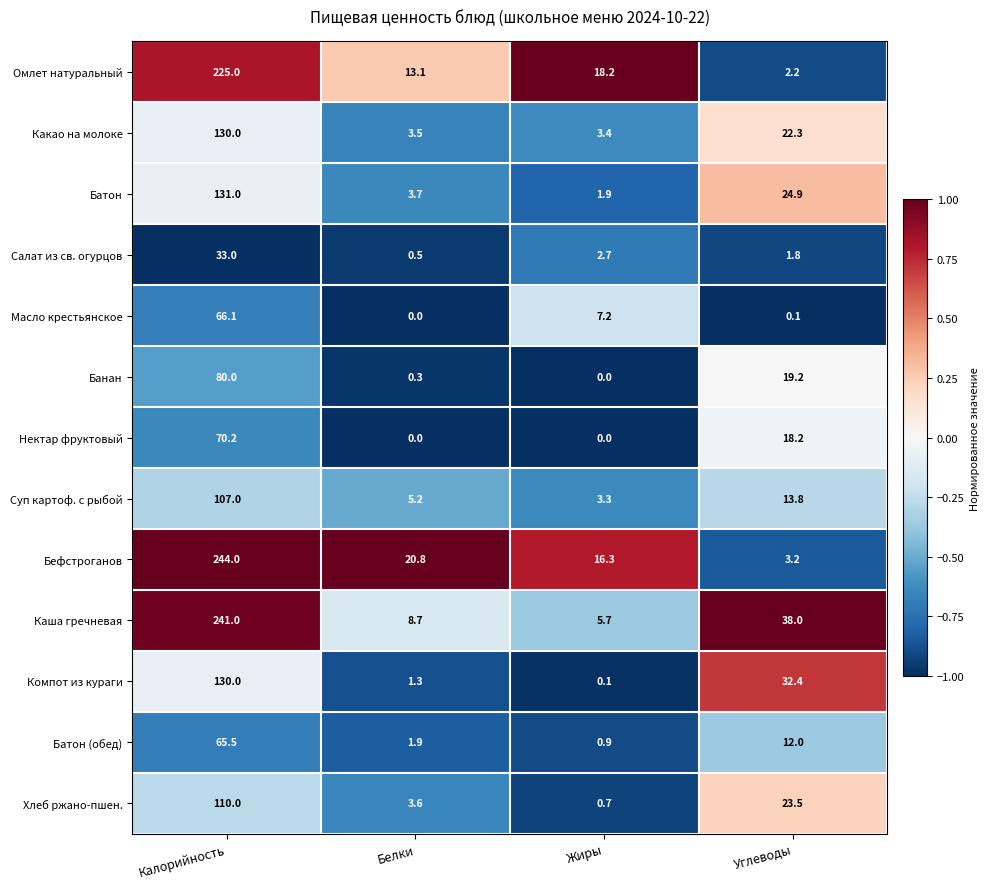

What is the maximum value shown in the chart?

244.0